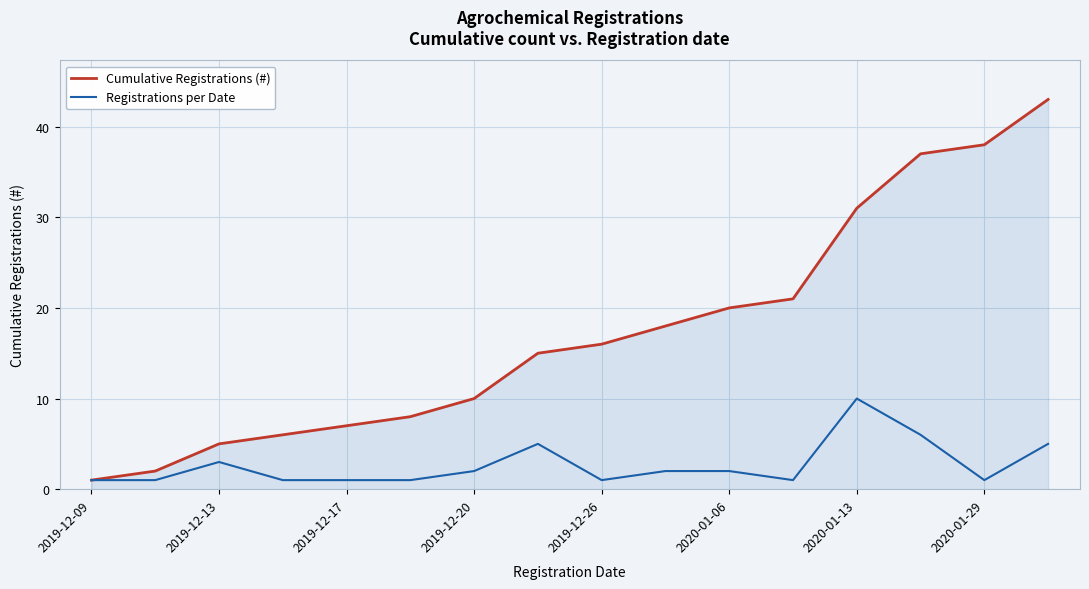

List the series in order of their peak value, lowest first.

Registrations per Date, Cumulative Registrations (#)